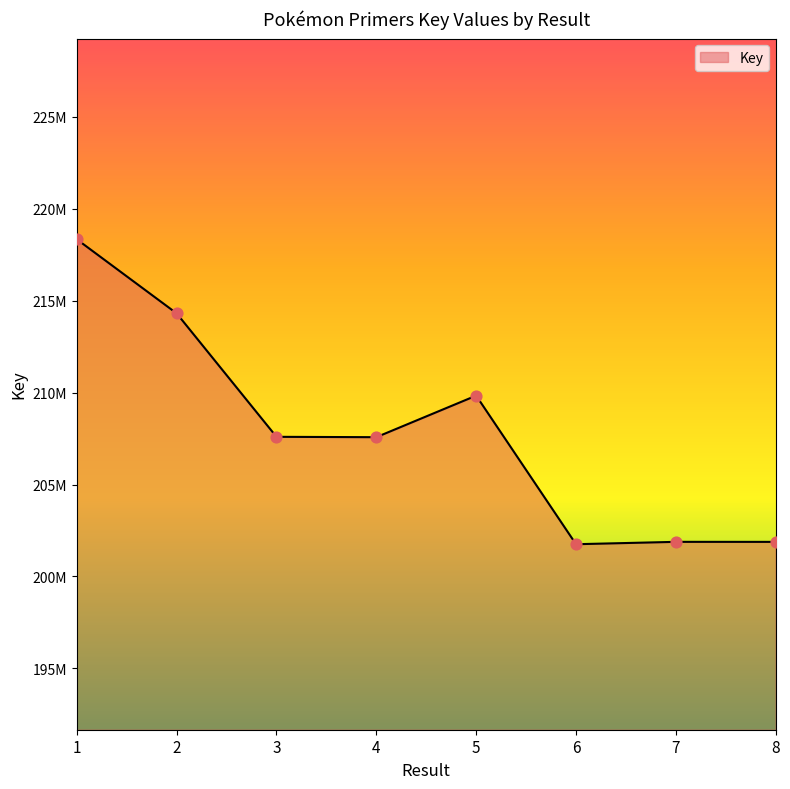

Approximately how many times larger is the value at 7 compared to 4?

1.0